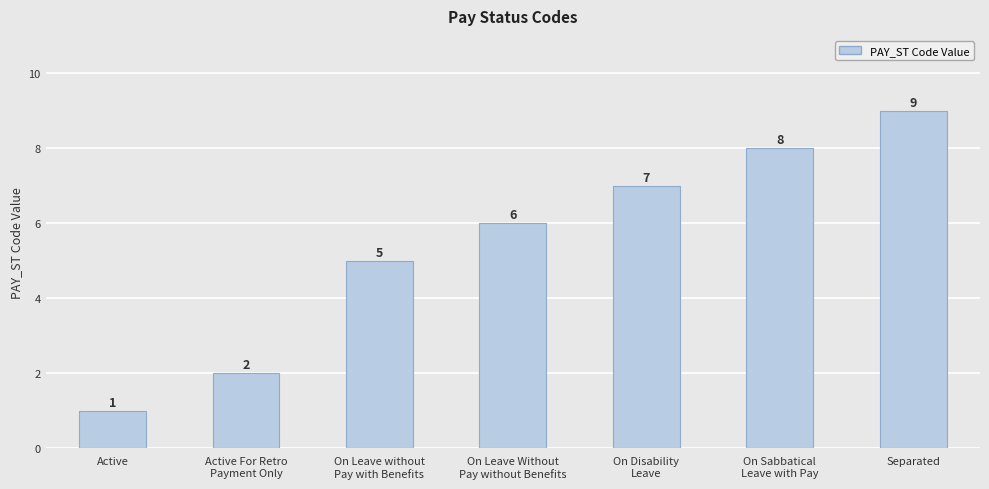

List the labels in order of value, smallest first.

Active, Active For Retro
Payment Only, On Leave without
Pay with Benefits, On Leave Without
Pay without Benefits, On Disability
Leave, On Sabbatical
Leave with Pay, Separated